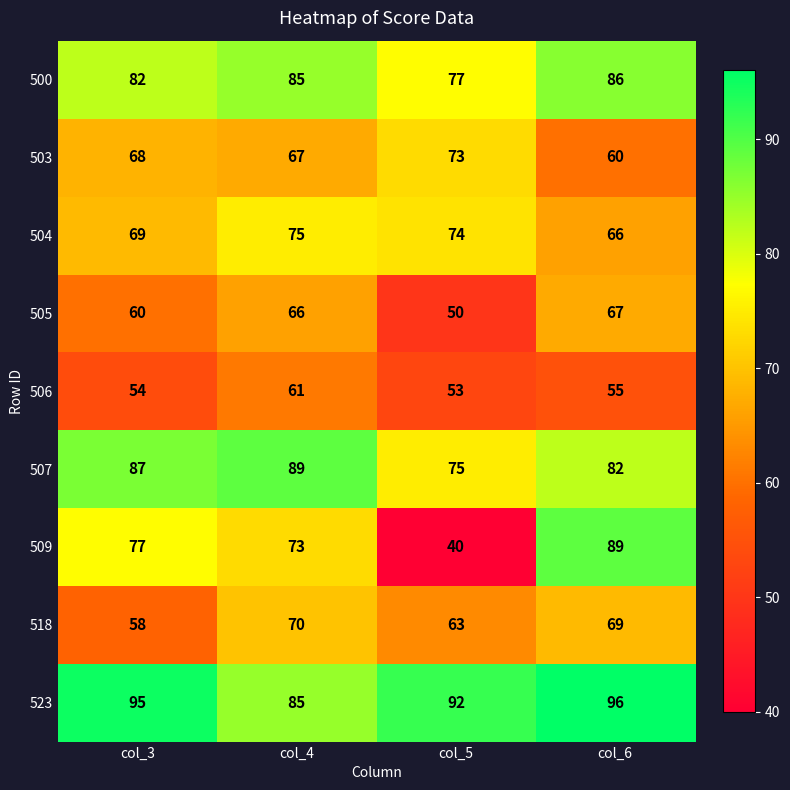

Between col_3 and col_6, which series saw the biggest shift?

509